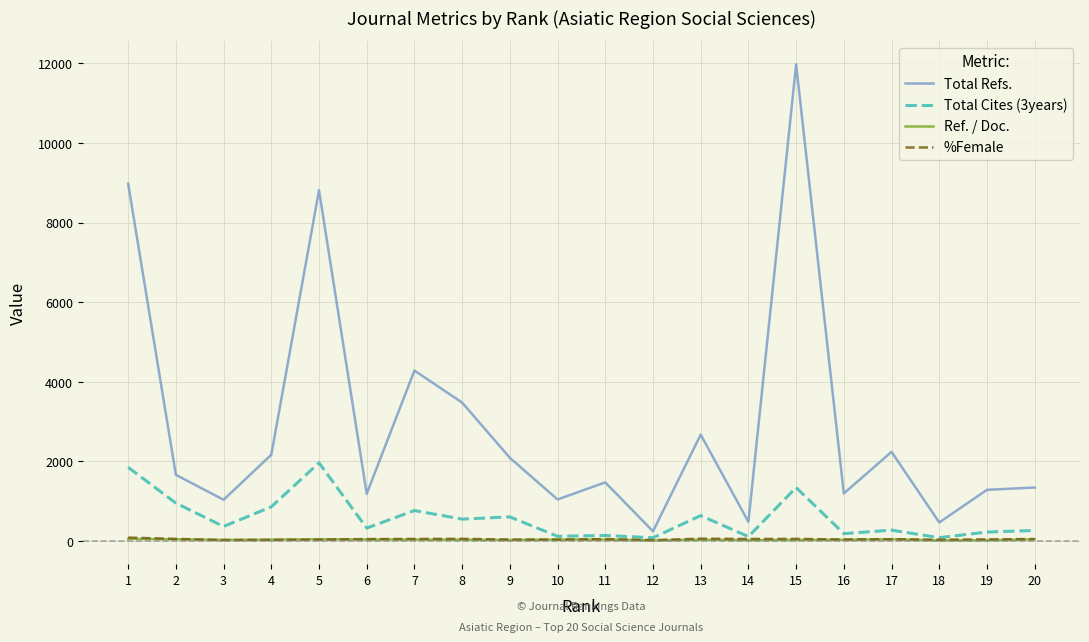

What is the highest value of the %Female series?

88.8